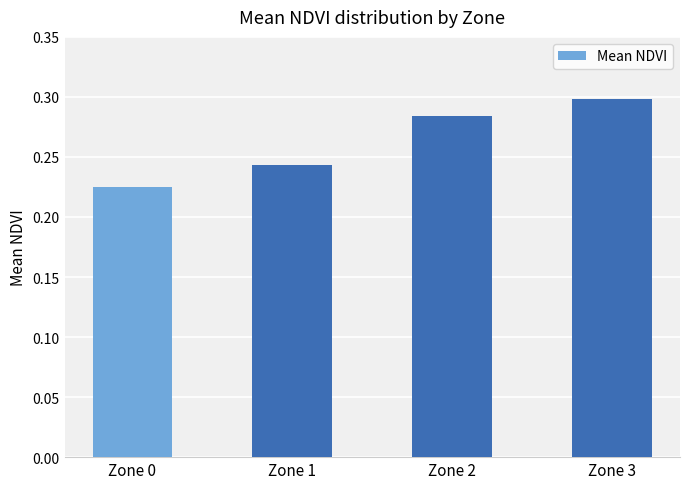

Which category has the highest value across all series?

Zone 3